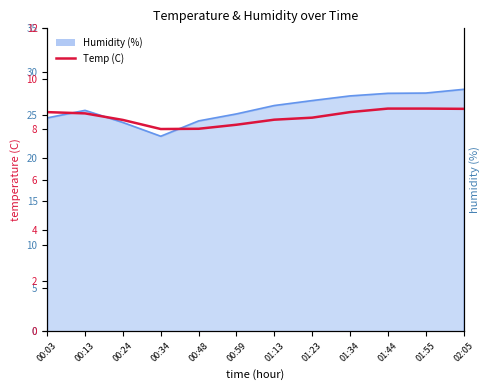

What is the average value?

8.5